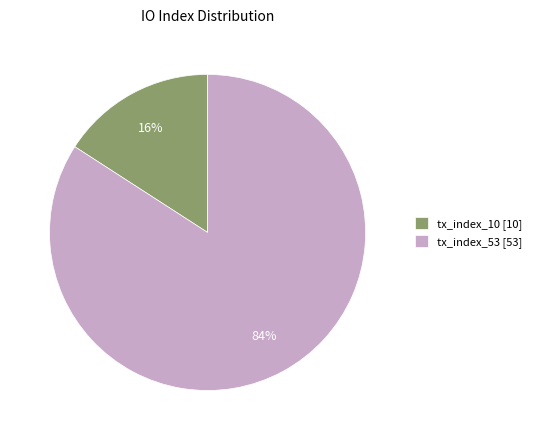

Which slice is the largest?

tx_index_53